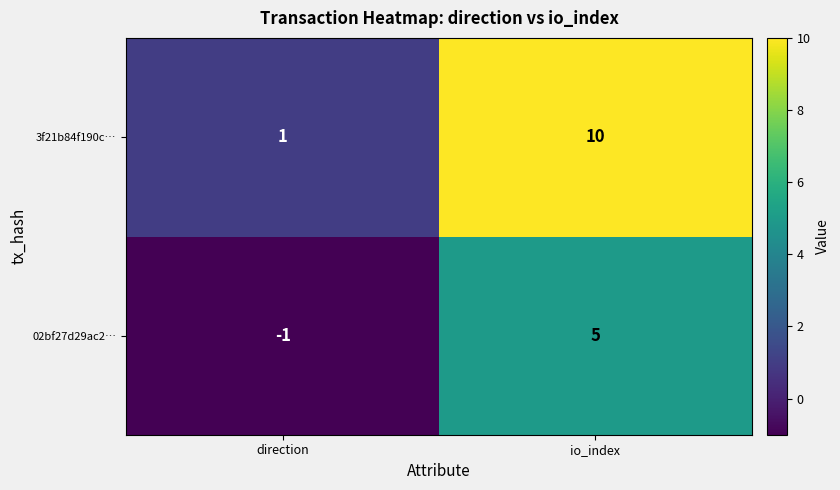

Reading left to right, what are all the values shown in this chart?

3f21b84f190c…: direction=1	io_index=10
02bf27d29ac2…: direction=-1	io_index=5